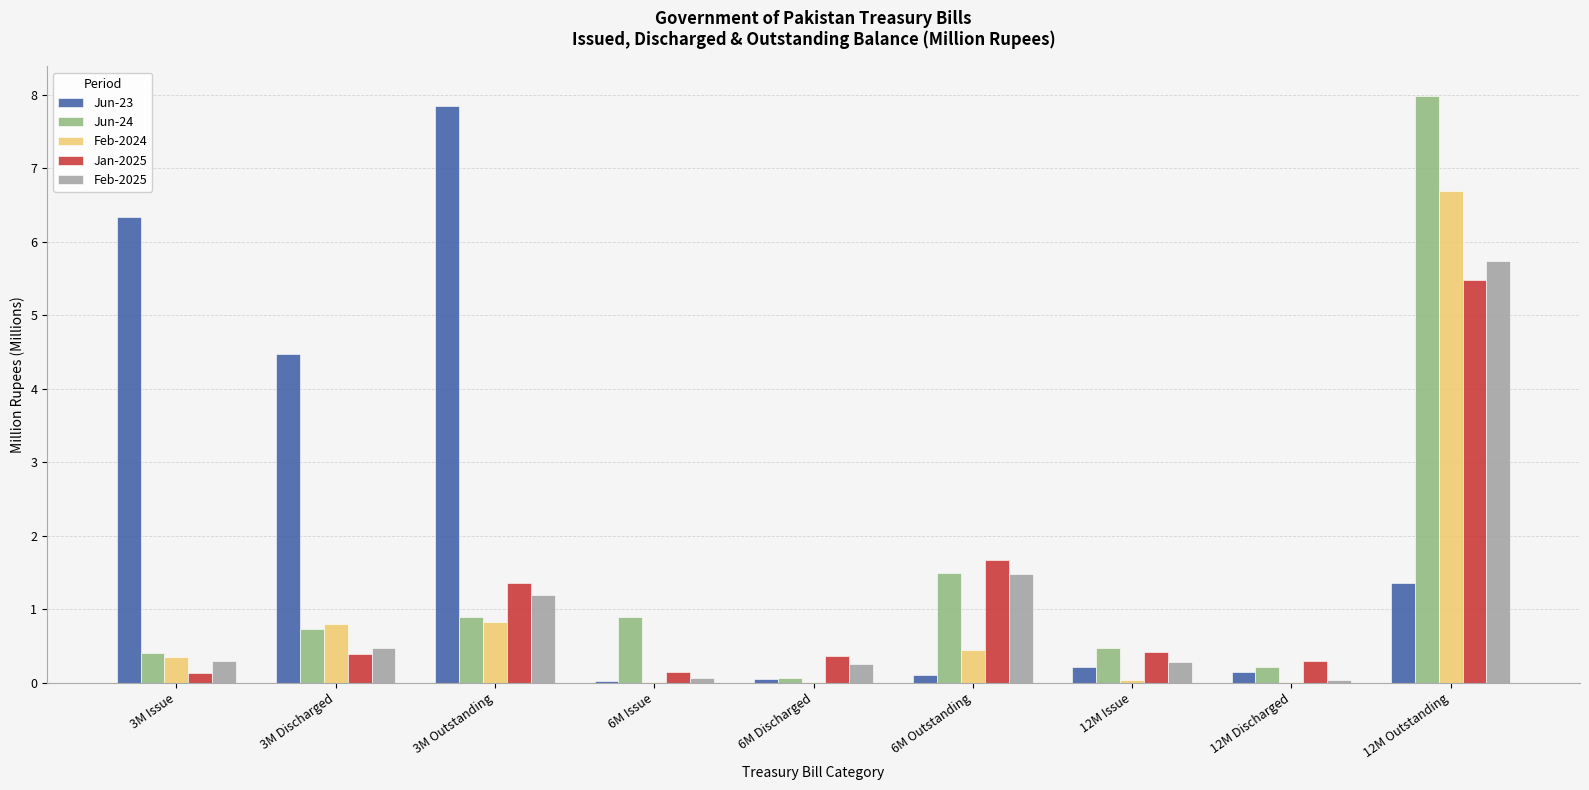

The Jan-2025 series shows 0.4 at 3M Discharged. True or false?

True